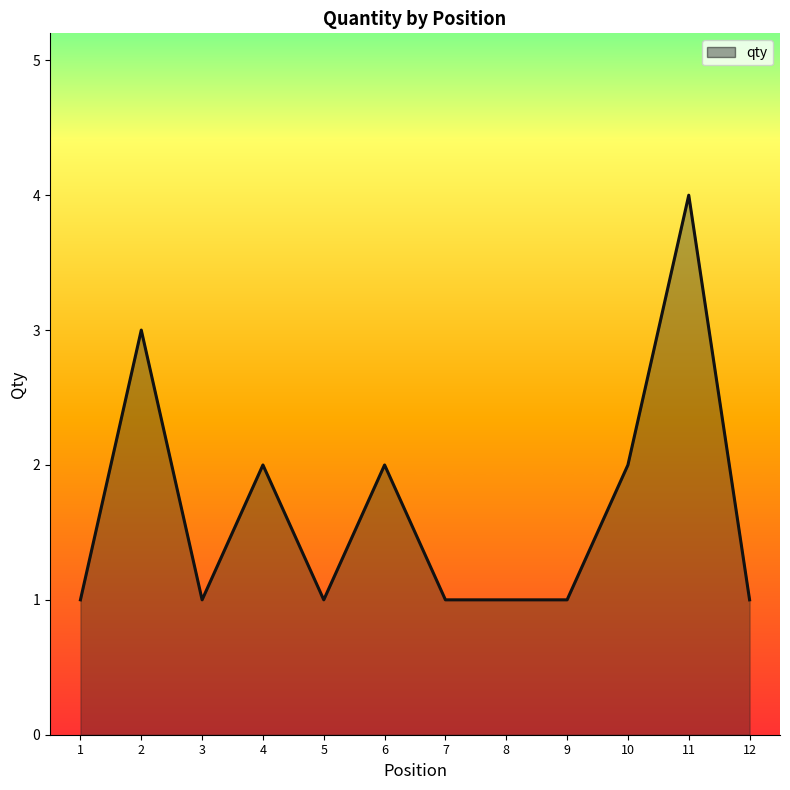

Does the chart display data point markers on the line(s)?

No